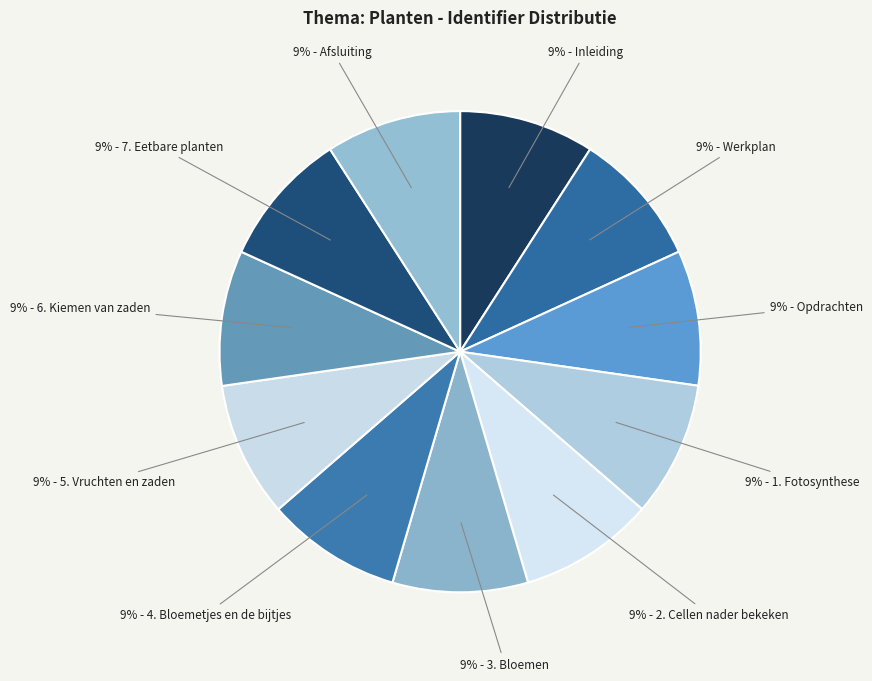

How many segments does this pie chart have?

11